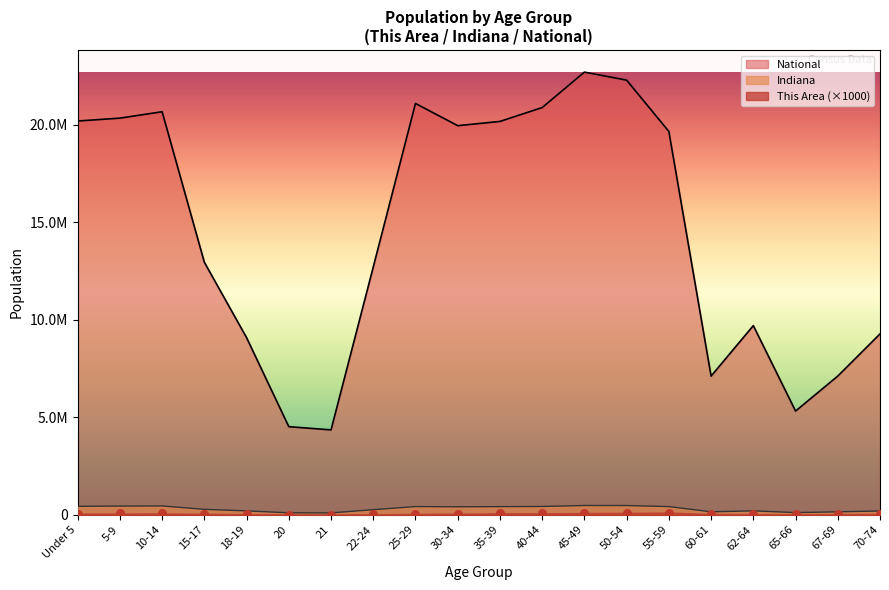

Which series has the largest total across all categories?

National